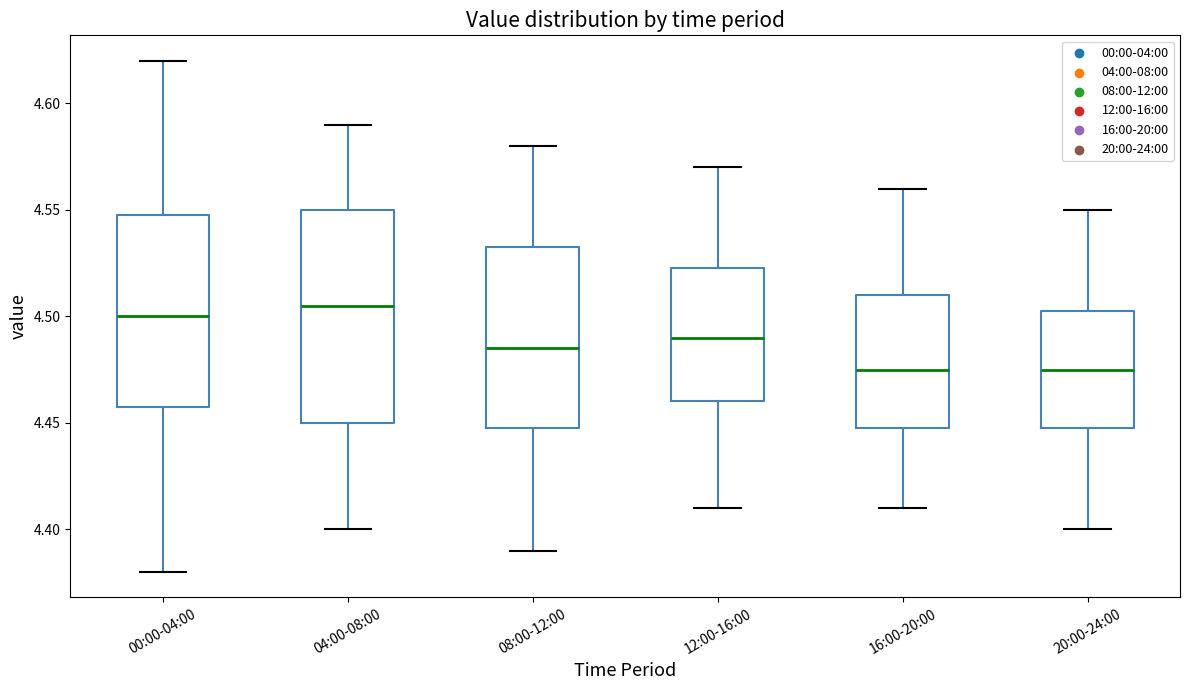

Where does the upper whisker of the box for 12:00-16:00 end on the y-axis? The values are not printed on the chart, so give them approximately, as read against the axis.

4.570